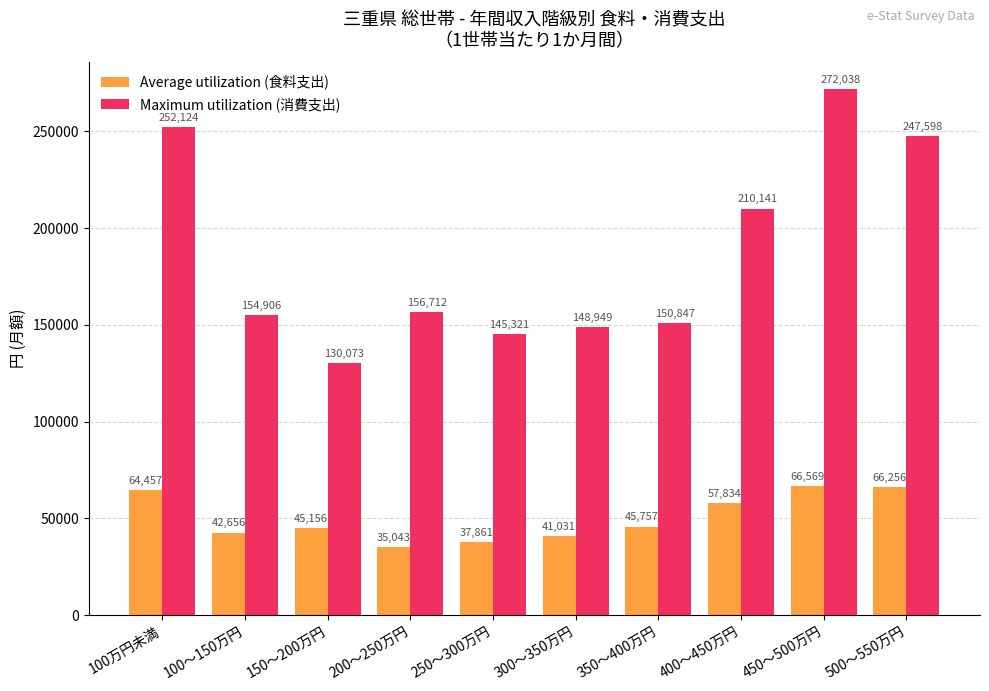

What position from the left is 400～450万円?

8